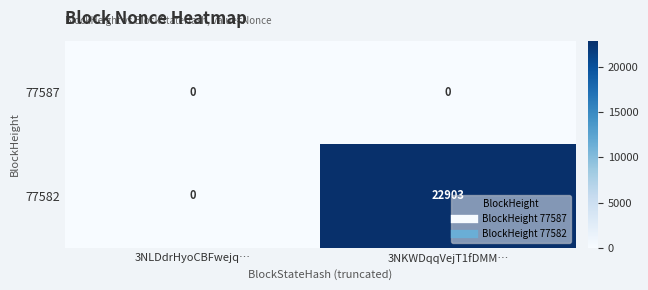

The value of 77582 at 3NKWDqqVejT1fDMM… is 40906. True or false?

False